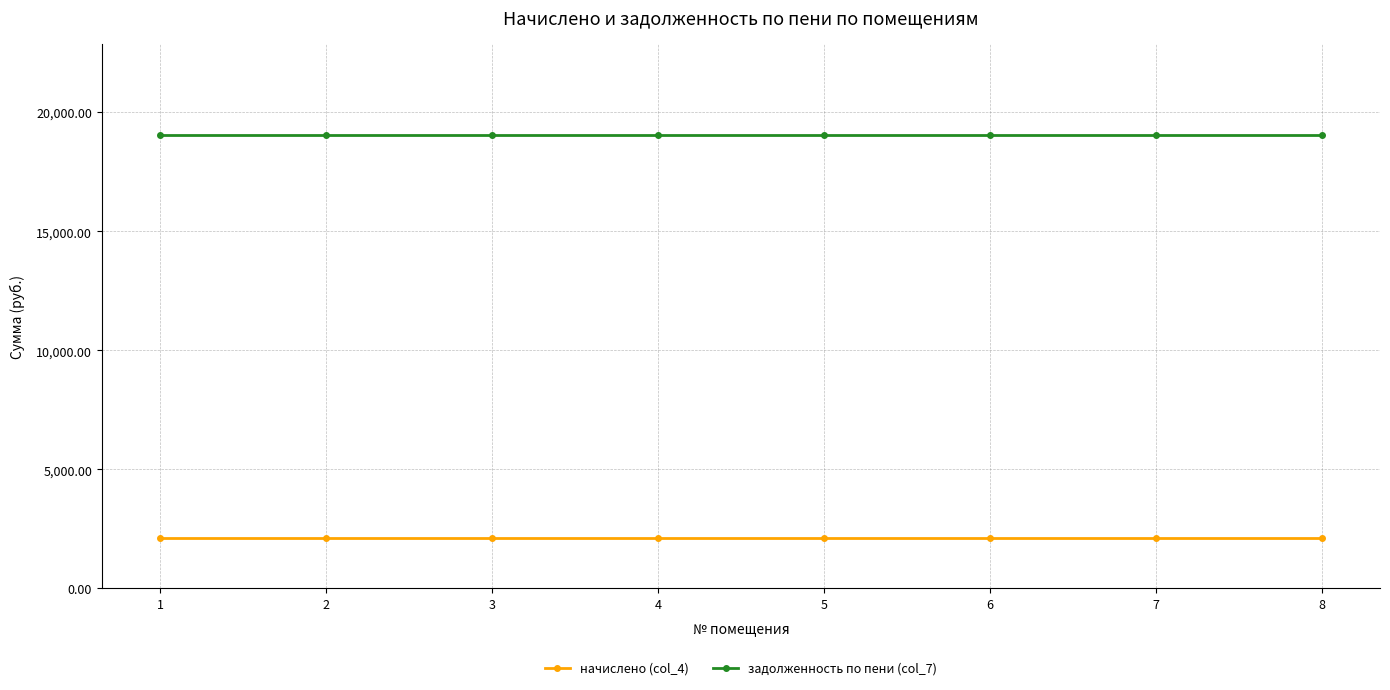

At 5, list the series in order from smallest to largest.

начислено (col_4), задолженность по пени (col_7)